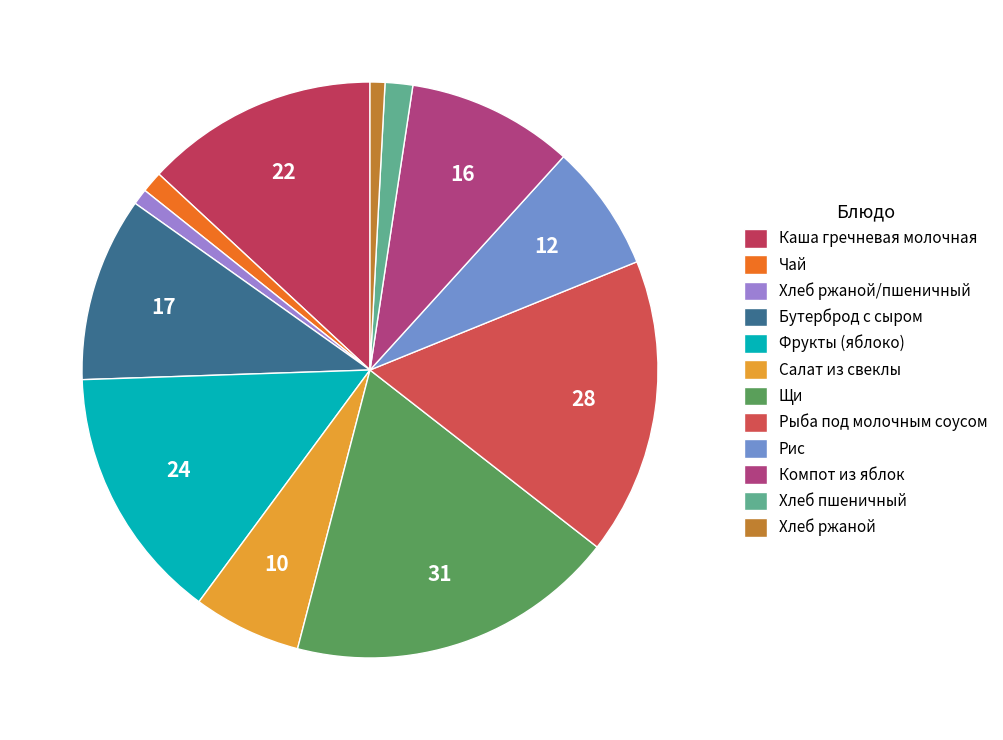

Do Компот из яблок and Хлеб ржаной together represent more than half of the pie?

No